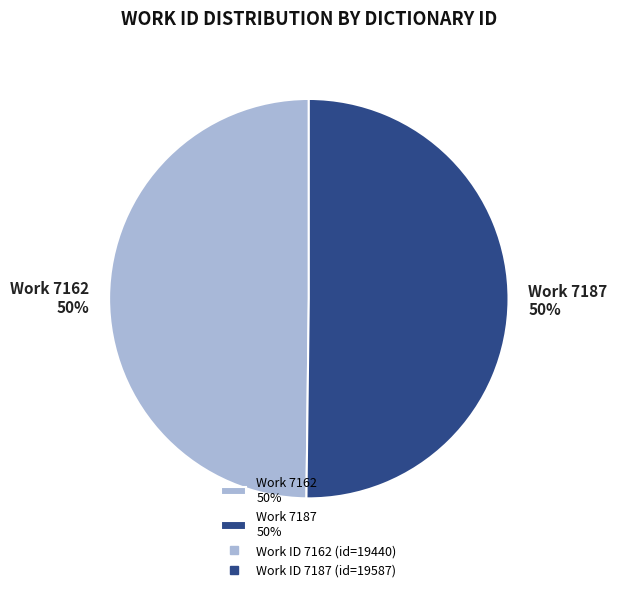

Approximately how many times larger is the value at Work 7187 50% compared to Work 7162 50%?

1.0